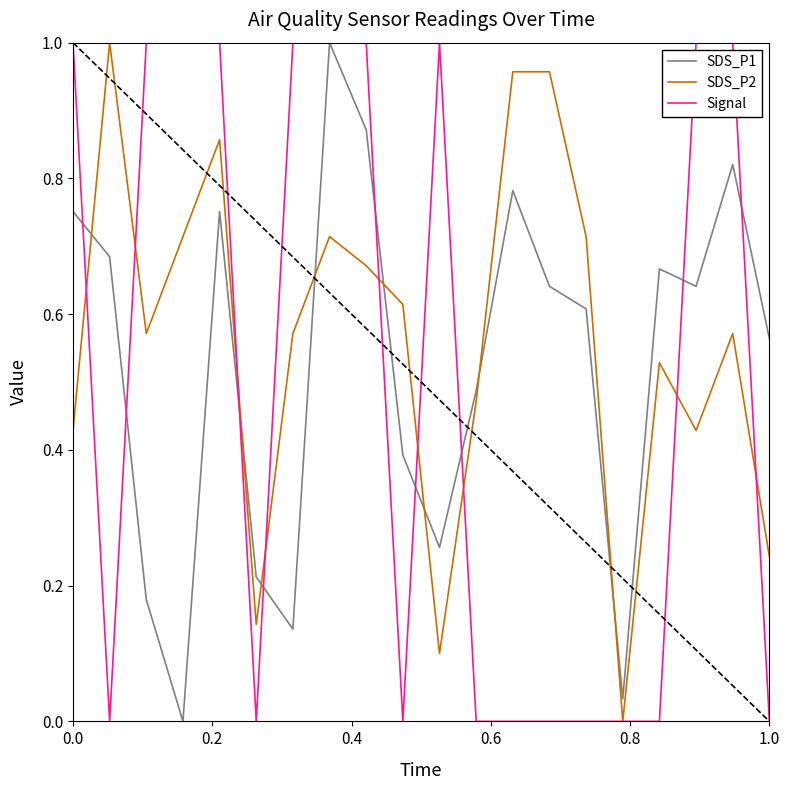

How many interior local valleys does the SDS_P1 series have?

5